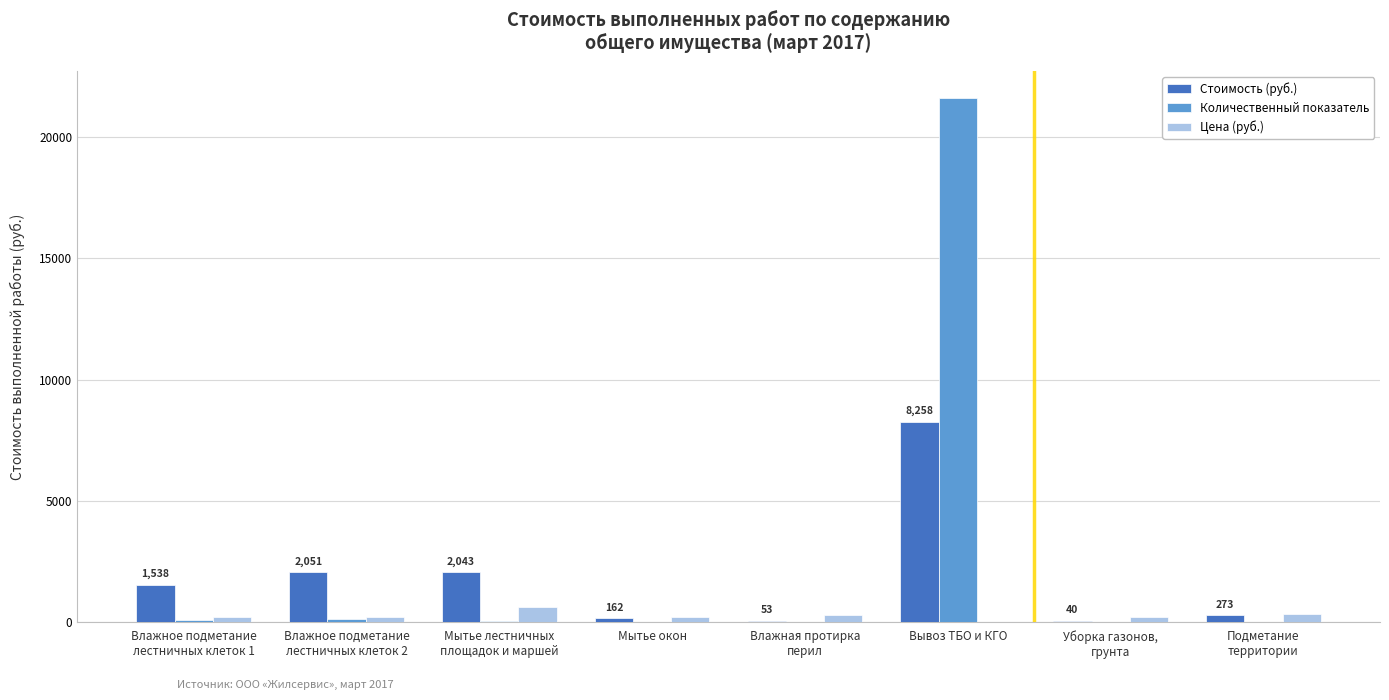

What is the sum of all Стоимость (руб.) values?

14419.0